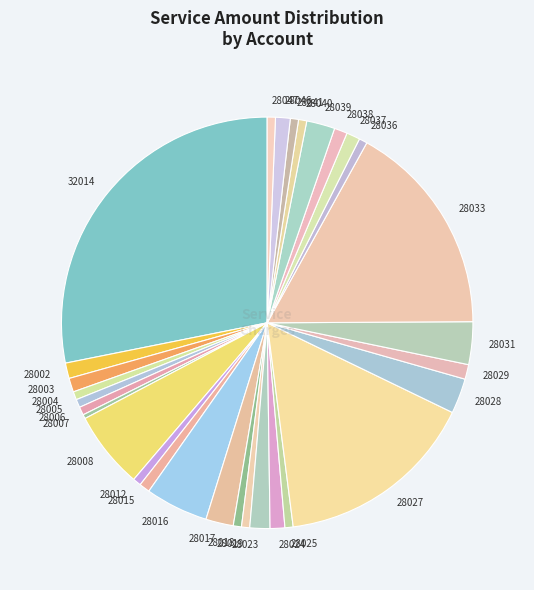

The 28016 slice represents 5% of the pie. True or false?

True